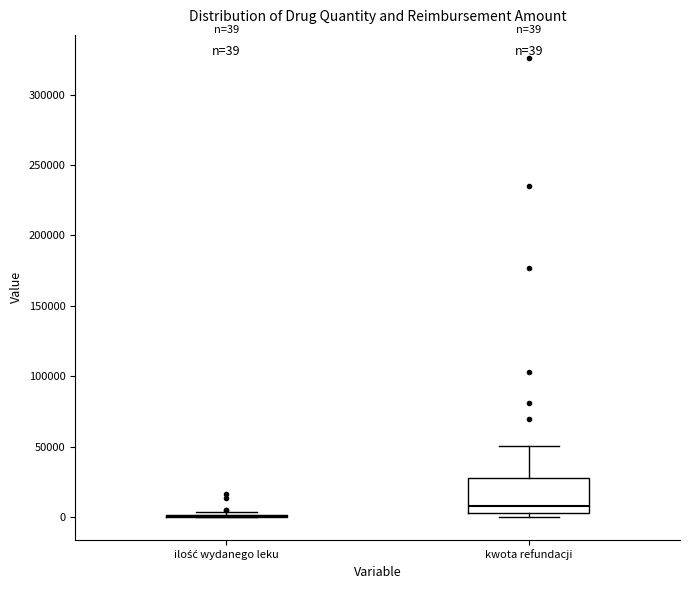

Which box is the tallest, from its lower edge to its upper edge?

kwota refundacji